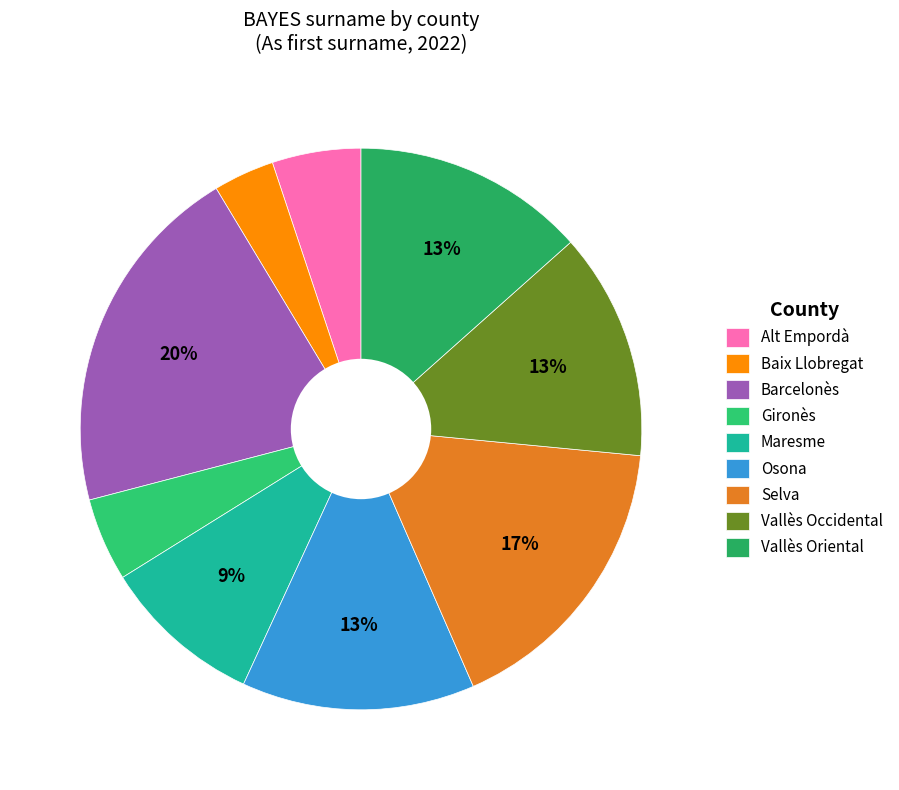

Do Baix Llobregat and Osona together represent more than half of the pie?

No